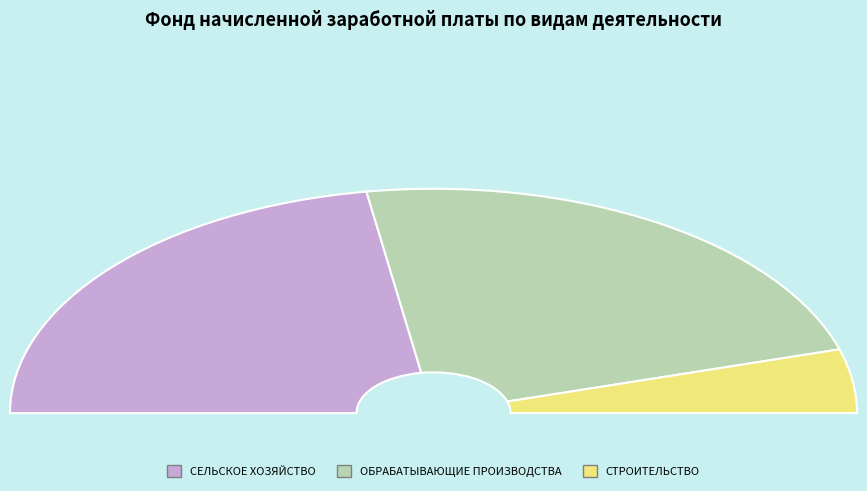

Count the number of slices in the pie.

3